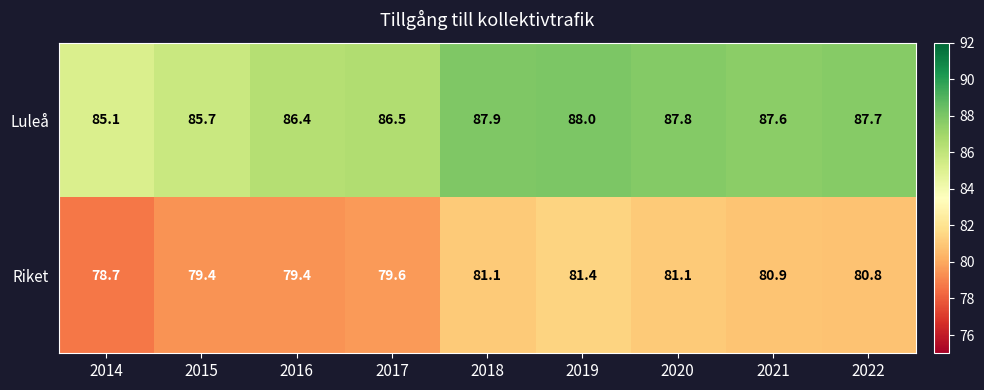

Rank the series at 2016 from lowest to highest value.

Riket, Luleå